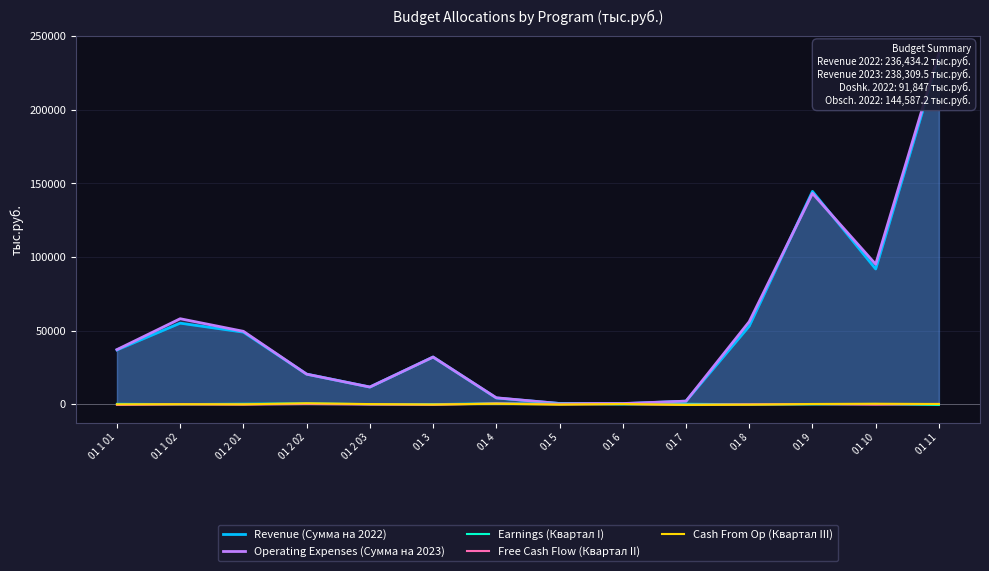

How many data points does each series have?

14